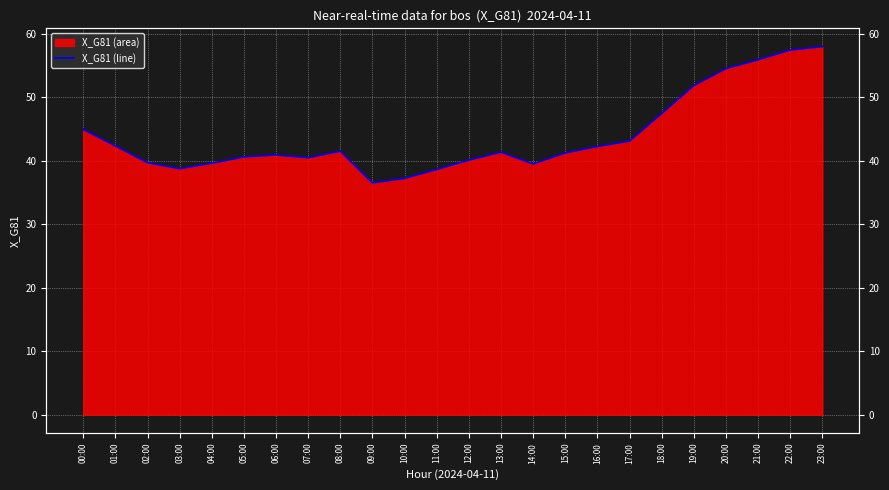

Which label corresponds to the smallest value in the chart?

09:00